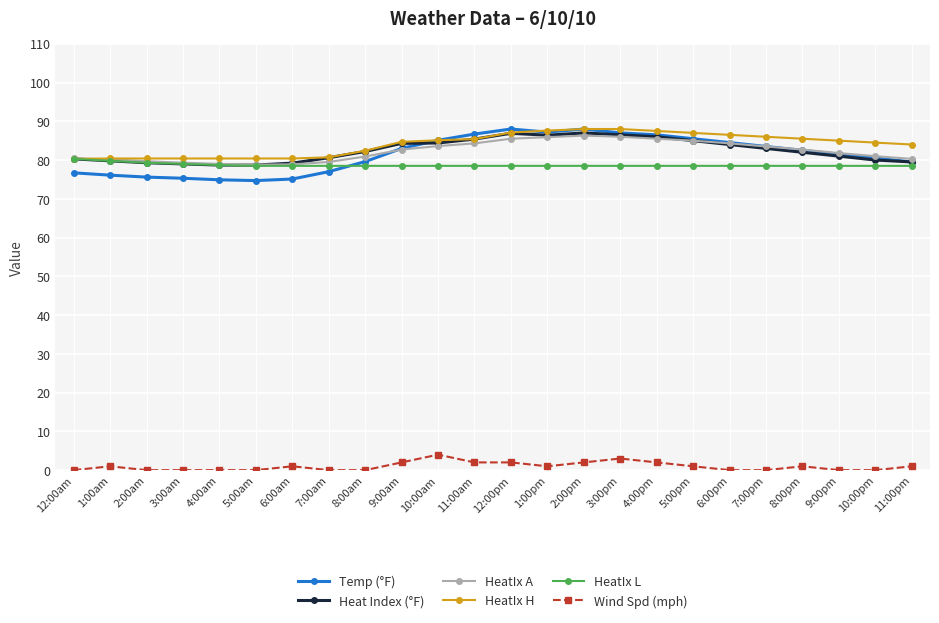

What is the maximum value for Wind Spd (mph)?

4.0